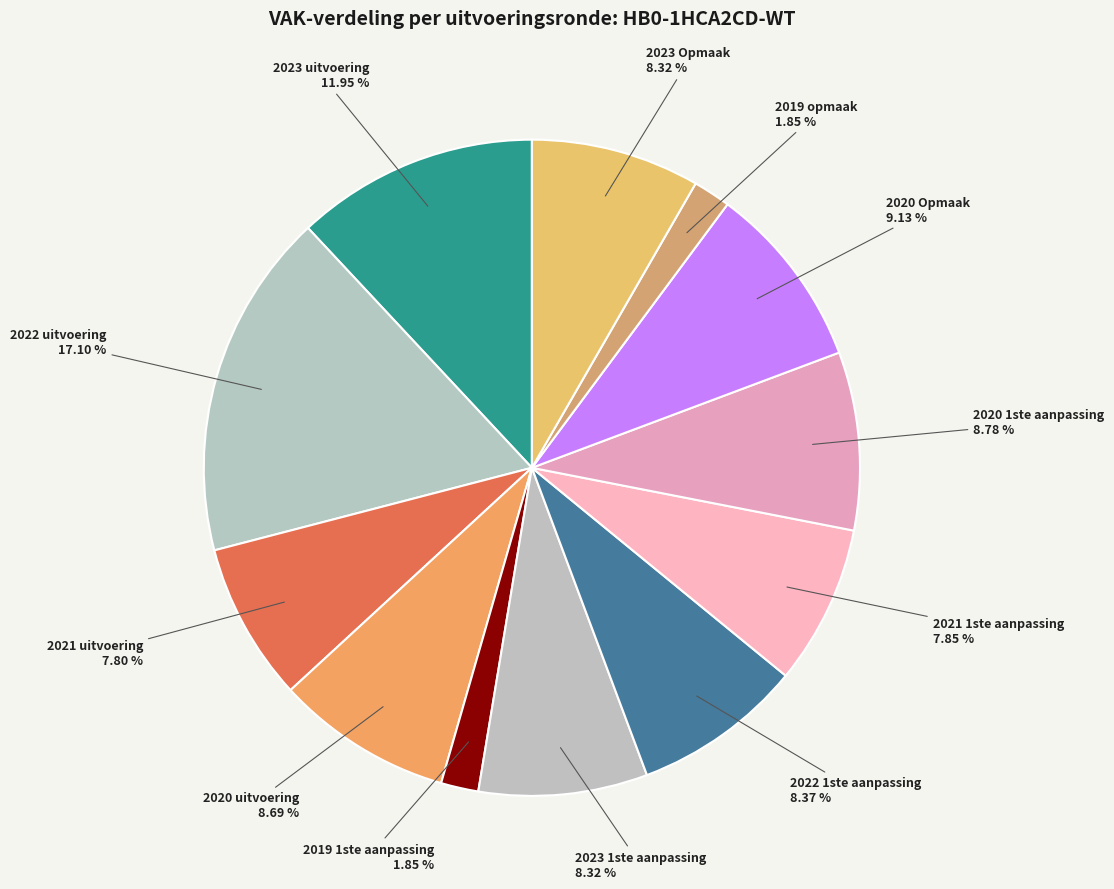

What is the largest slice in the pie chart?

2022 uitvoering